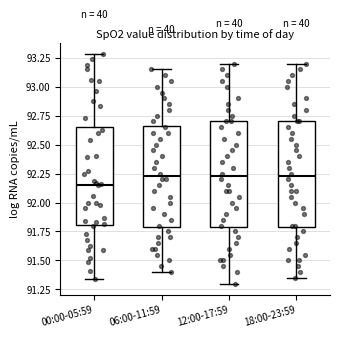

Reading left to right, transcribe this box plot: for each box, give where its median line is, the range the box spans, and where its two whiskers end, as read against the y-axis. The values are not printed on the chart, so give them approximately, as read against the axis.

00:00-05:59: median 92.15, box 91.80 to 92.65, whiskers 91.35 to 93.30
06:00-11:59: median 92.25, box 91.80 to 92.65, whiskers 91.40 to 93.15
12:00-17:59: median 92.25, box 91.80 to 92.70, whiskers 91.30 to 93.20
18:00-23:59: median 92.25, box 91.80 to 92.70, whiskers 91.35 to 93.20